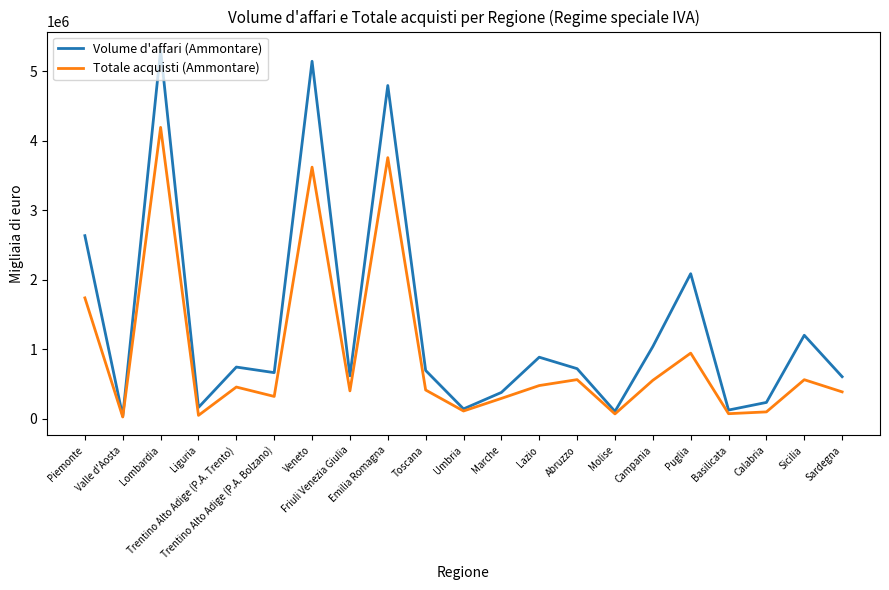

List the series in order of their overall mean, lowest first.

Totale acquisti (Ammontare), Volume d'affari (Ammontare)